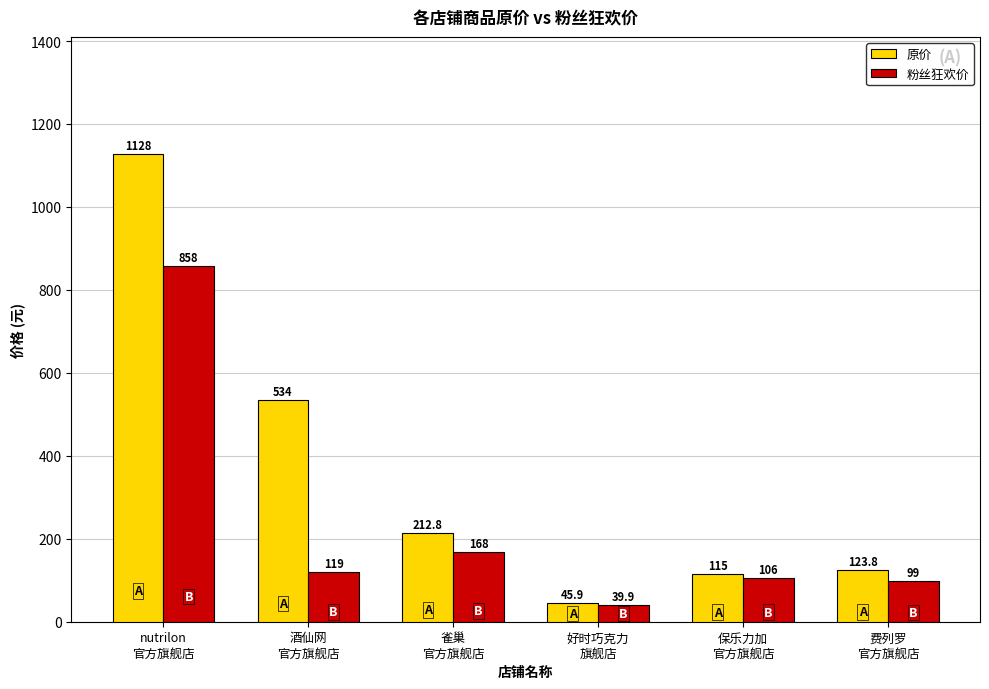

Which series has the largest range (max minus min)?

原价